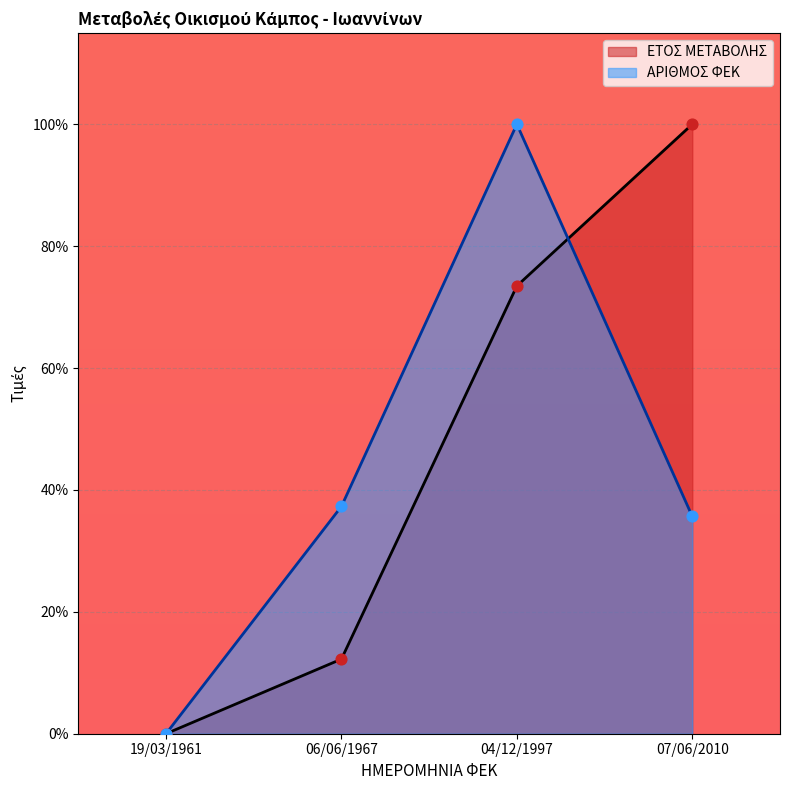

At which category is the sum across all series the highest?

04/12/1997